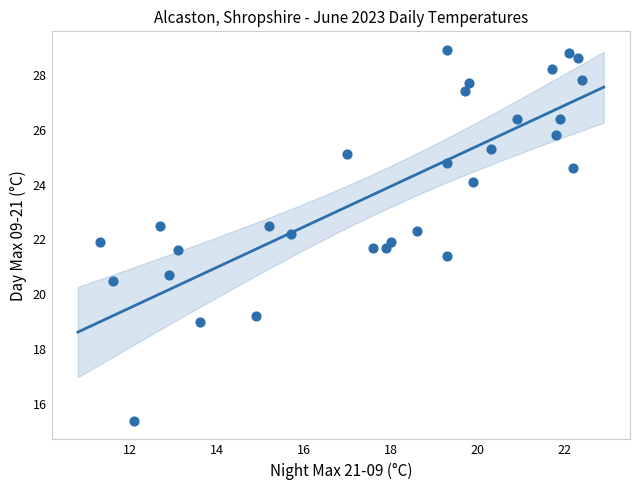

What is the range of X values (max minus min)?

11.1